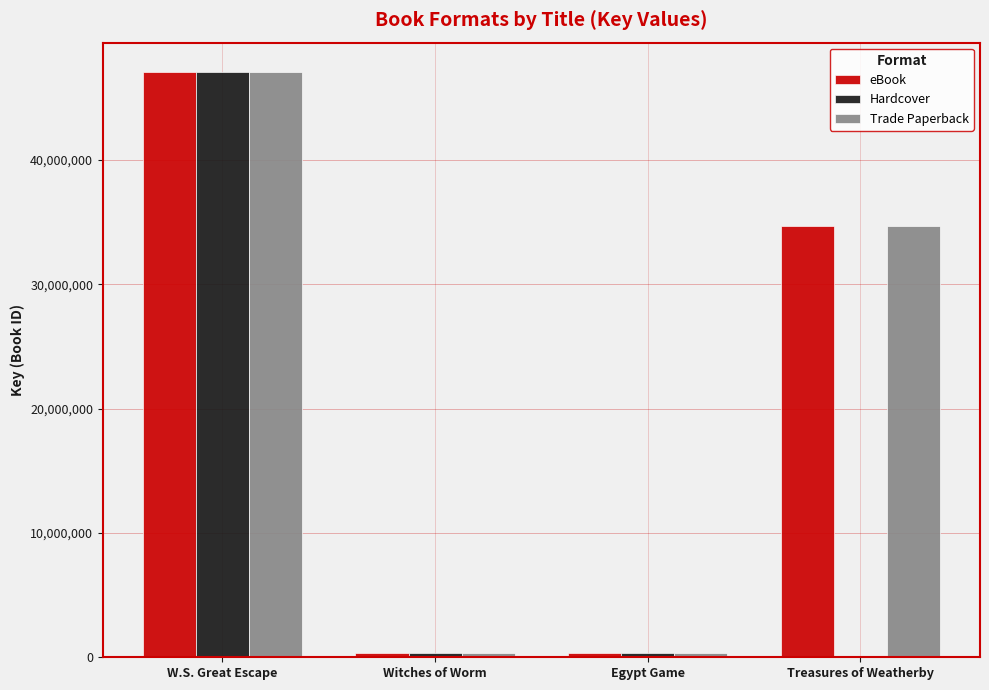

What is the sum of all Hardcover values?

47734332